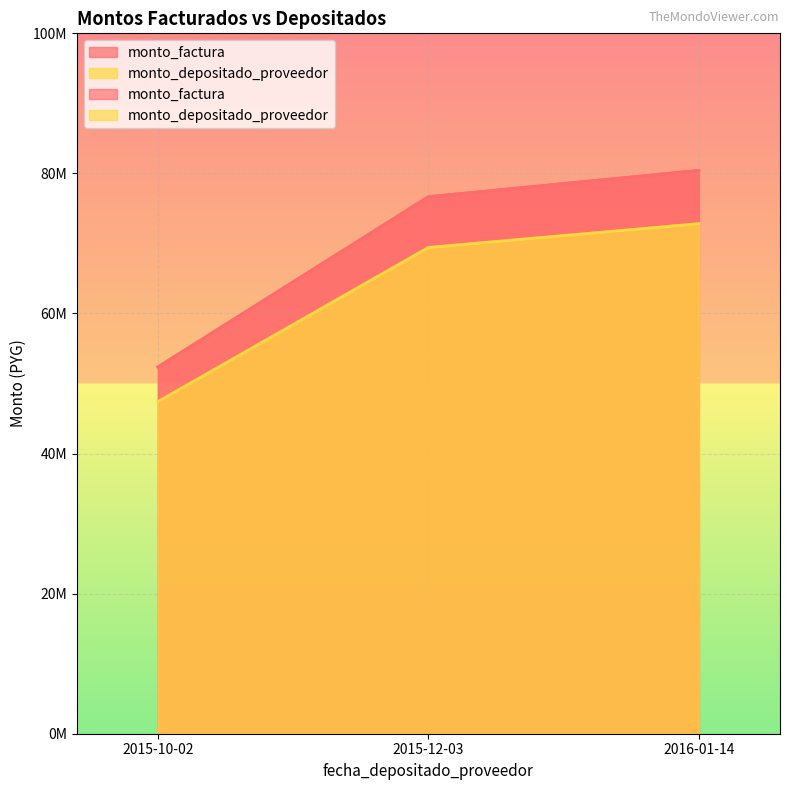

Is the value of monto_depositado_proveedor at 2015-12-03 greater than the value of monto_factura at 2015-10-02?

Yes